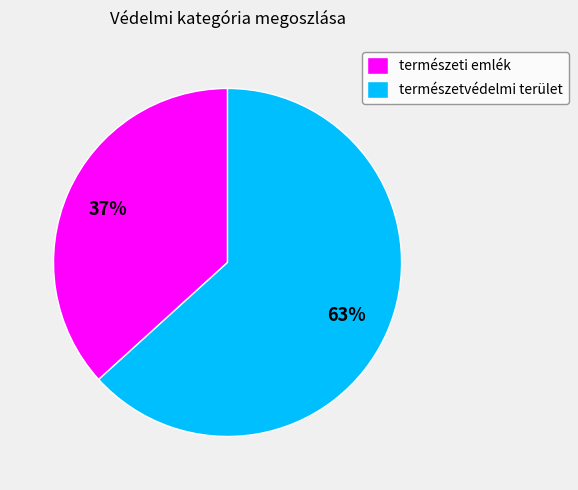

Which slice is the smallest?

természeti emlék